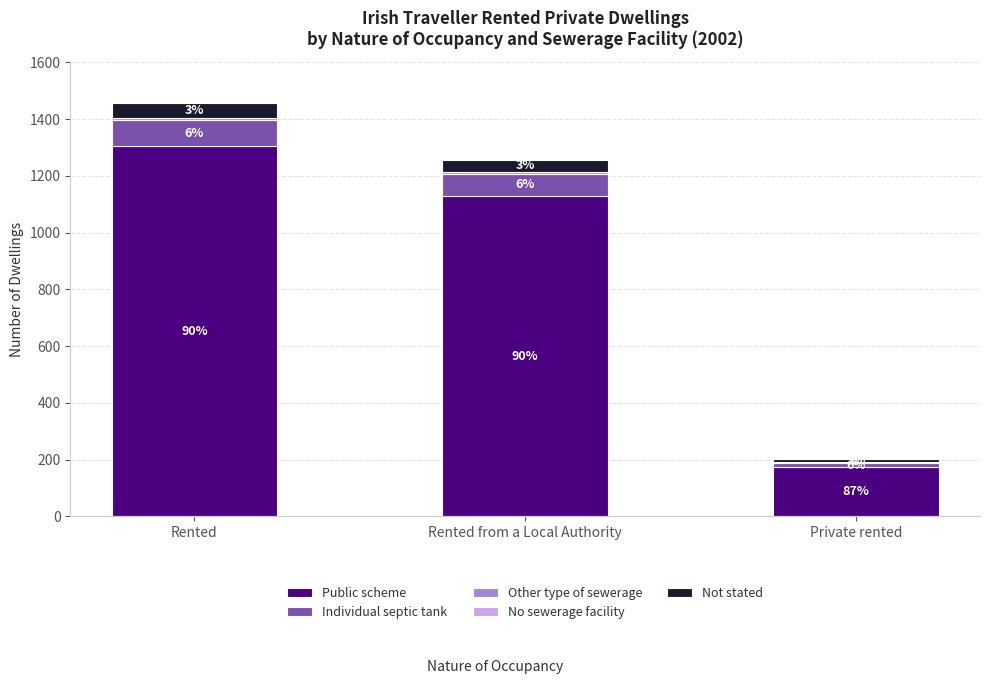

Does the chart contain stacked bars?

Yes